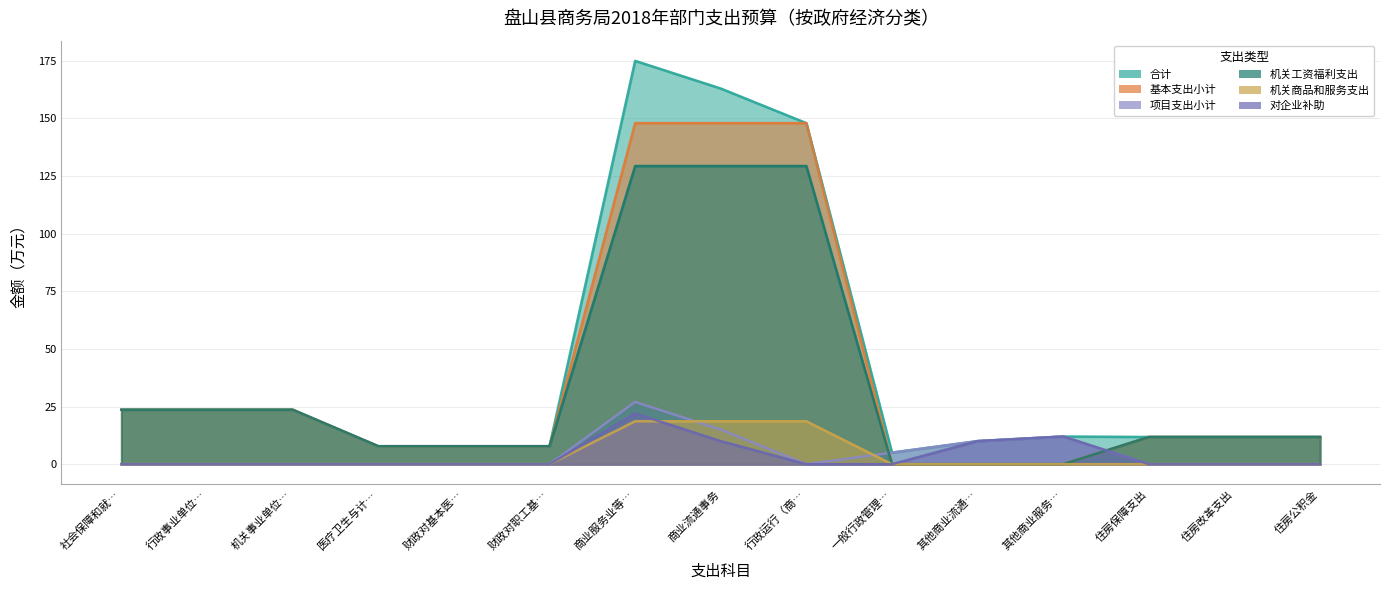

Which series has the largest total across all categories?

合计